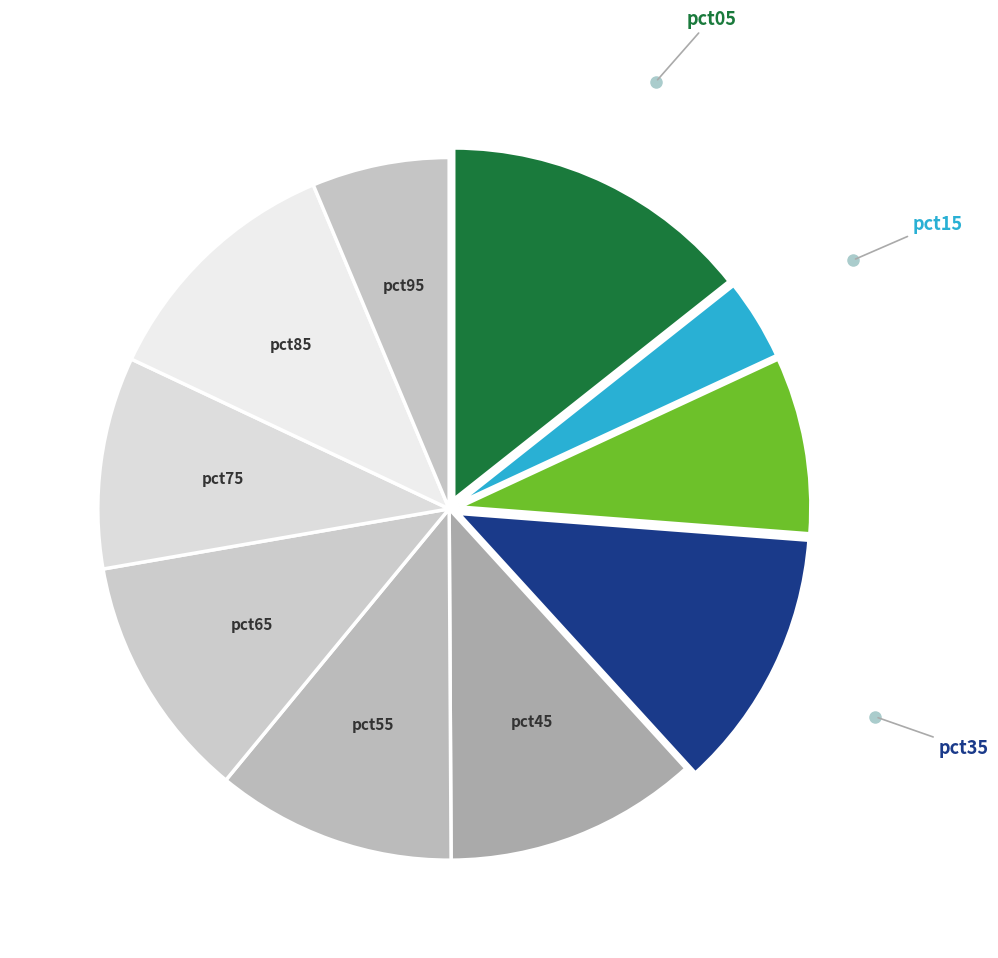

What is the smallest slice in the pie chart?

pct15